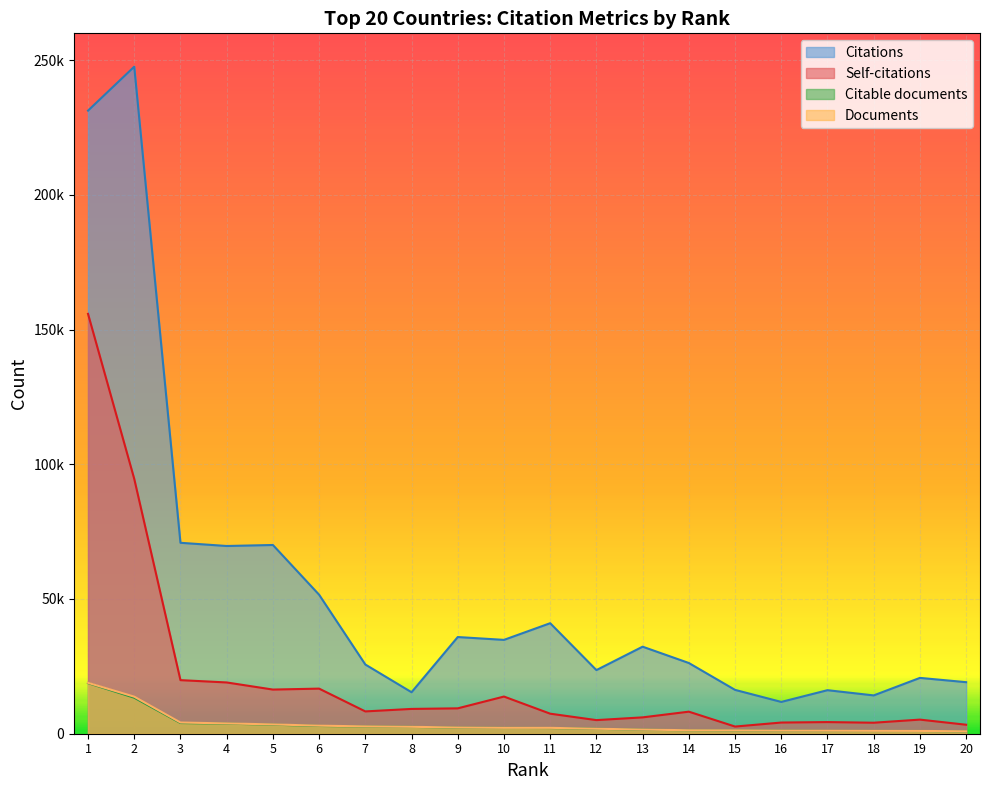

What is the difference between the highest and lowest values at 11?

38893